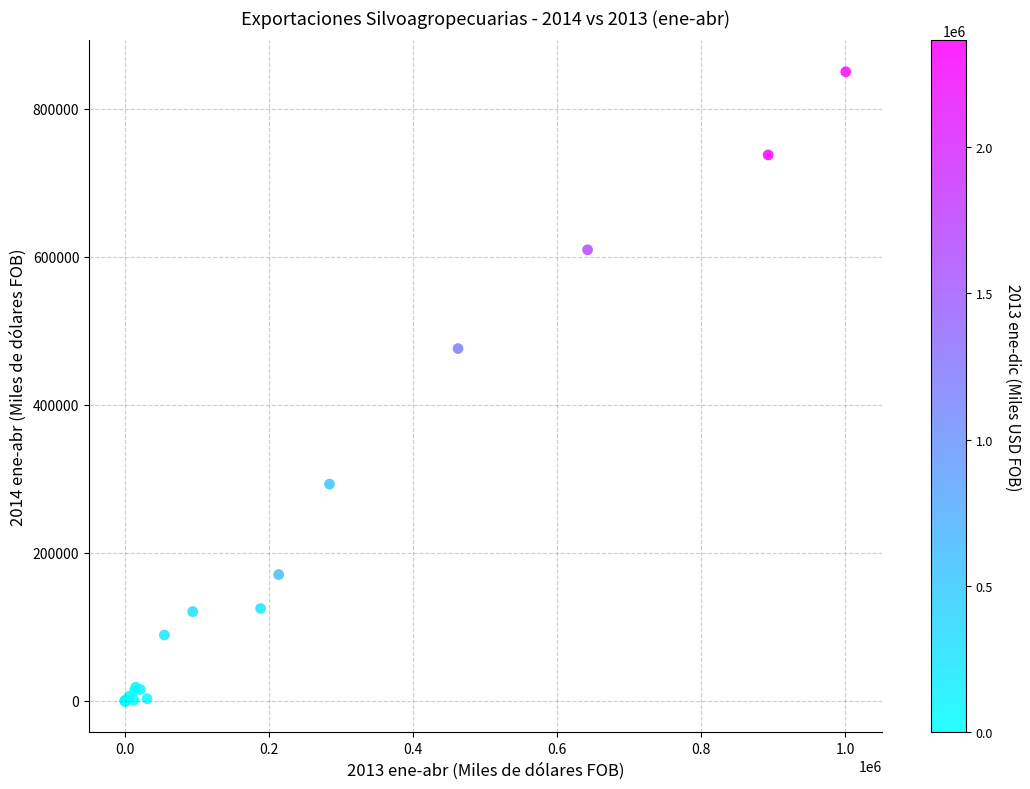

What Y value in the scatter plot is closest to 424873?

475993.3